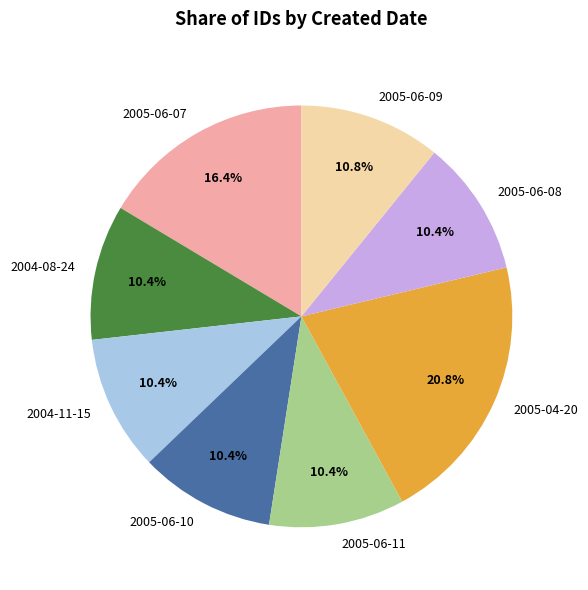

Which category has the biggest portion of the pie?

2005-04-20